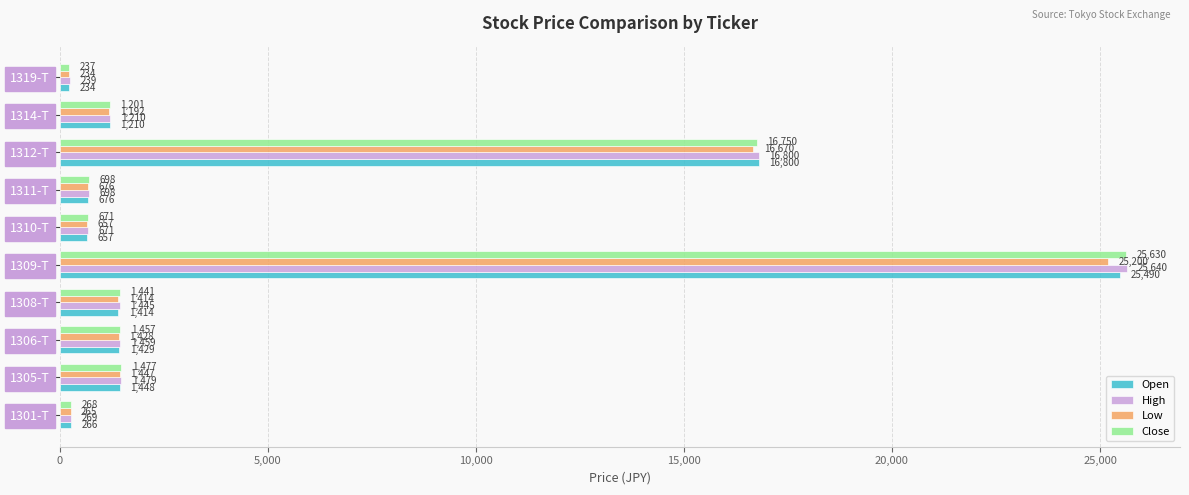

The Open series shows 2523 at 1308-T. True or false?

False